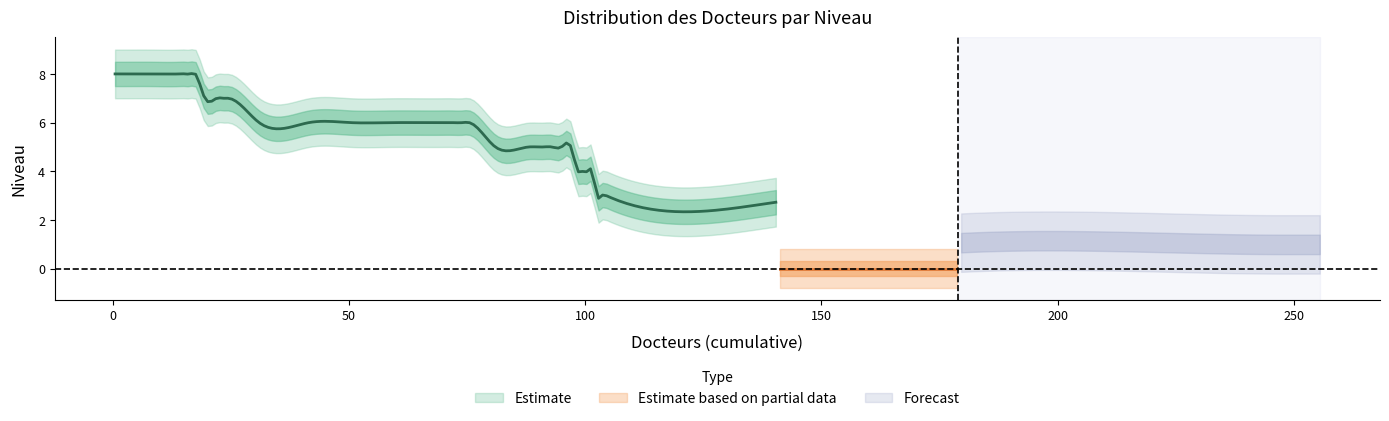

Is this an area chart (filled region under the line)?

No